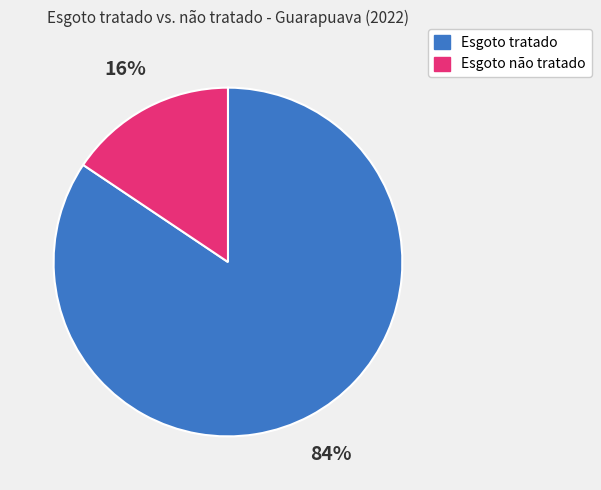

Is it true that Esgoto não tratado is 16% of the pie?

True